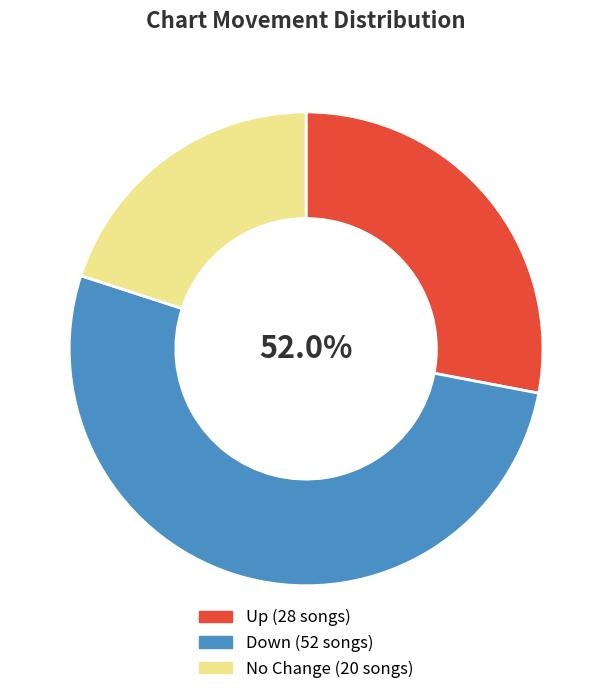

The up slice represents 15% of the pie. True or false?

False